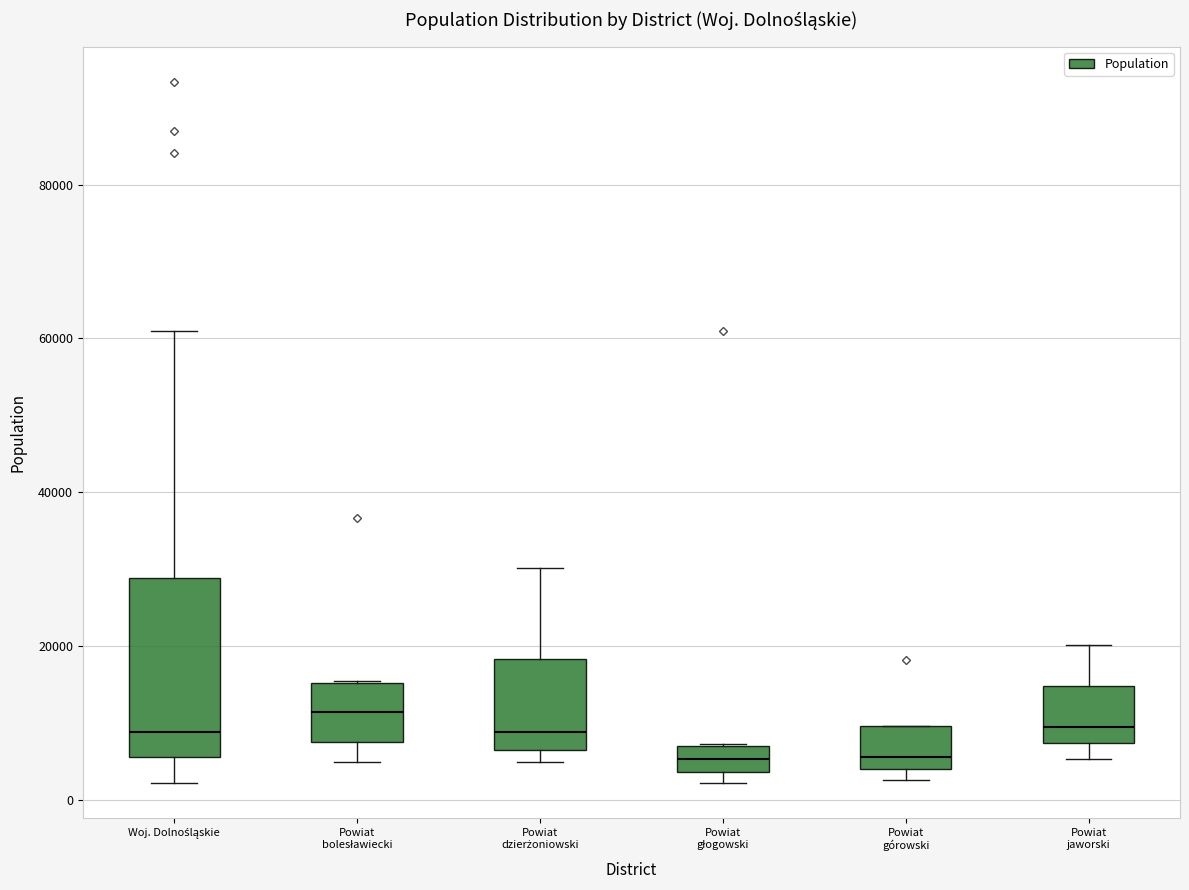

Where does the median line of the box for Powiat bolesławiecki sit on the y-axis? The values are not printed on the chart, so give them approximately, as read against the axis.

12000